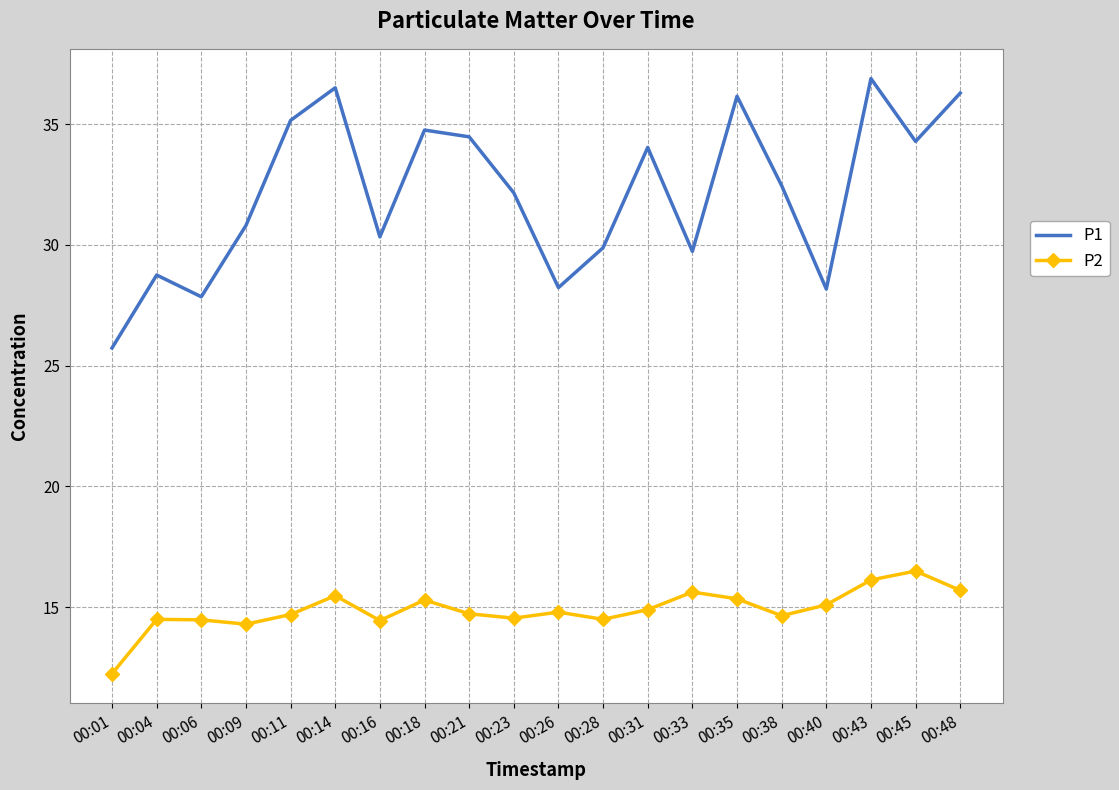

At 00:38, list the series in order from largest to smallest.

P1, P2